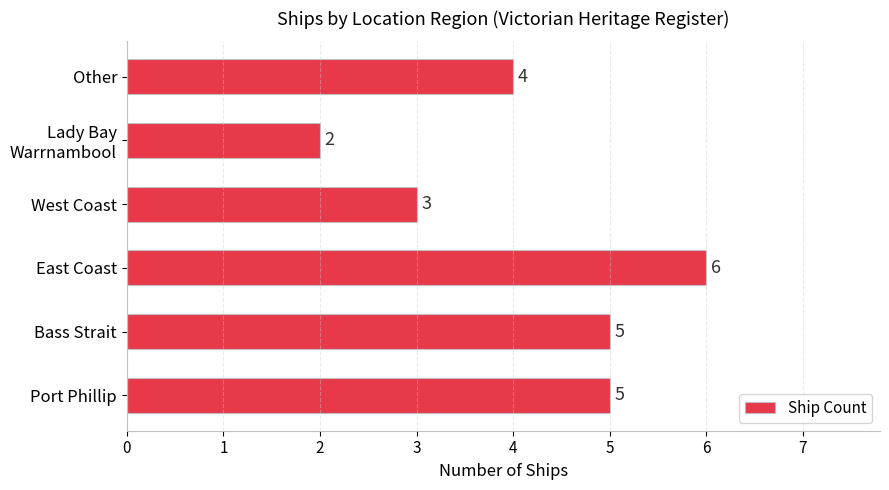

At which category does the chart reach its peak across all series?

East Coast